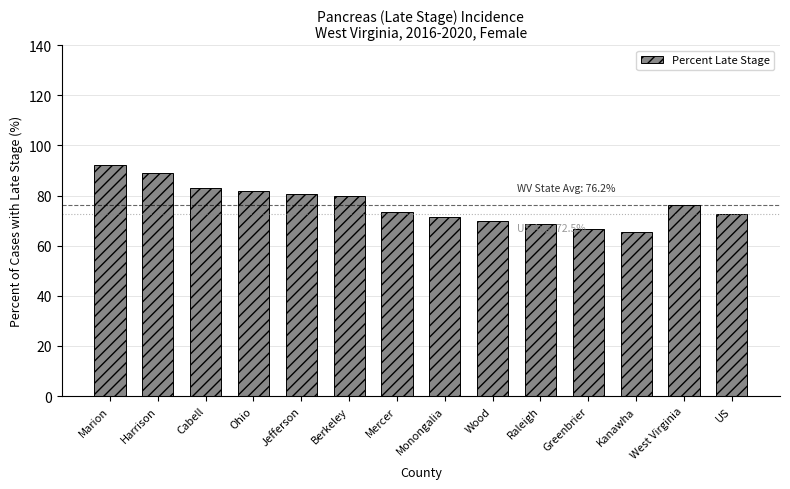

Read the value at West Virginia.

76.2